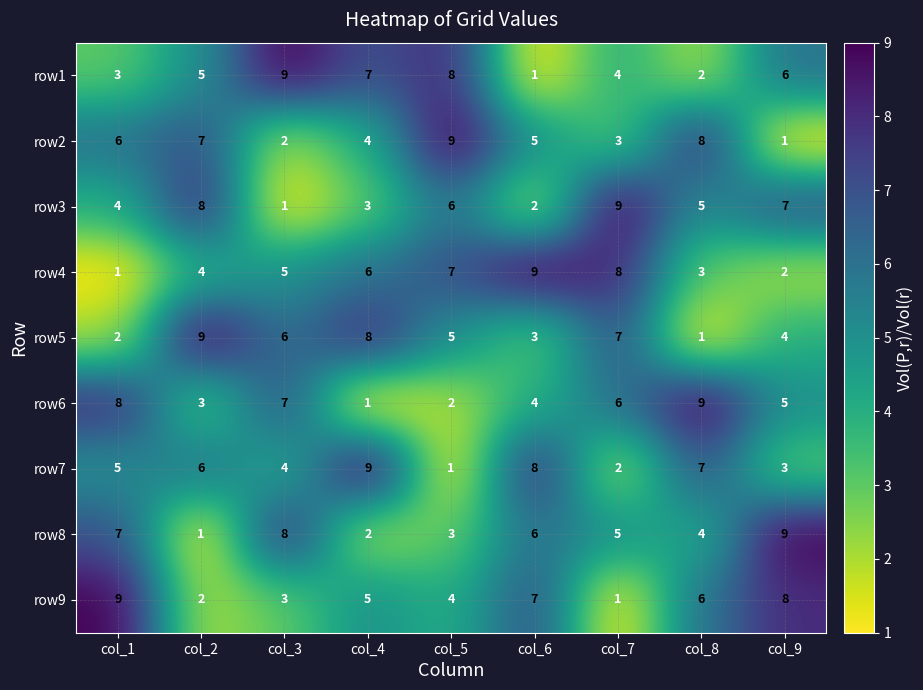

Rank the series at col_6 from lowest to highest value.

row1, row3, row5, row6, row2, row8, row9, row7, row4